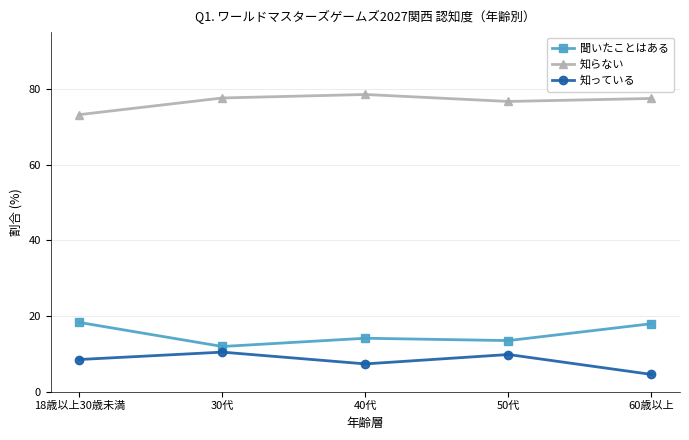

Where does the 聞いたことはある series first go above 14?

18歳以上30歳未満